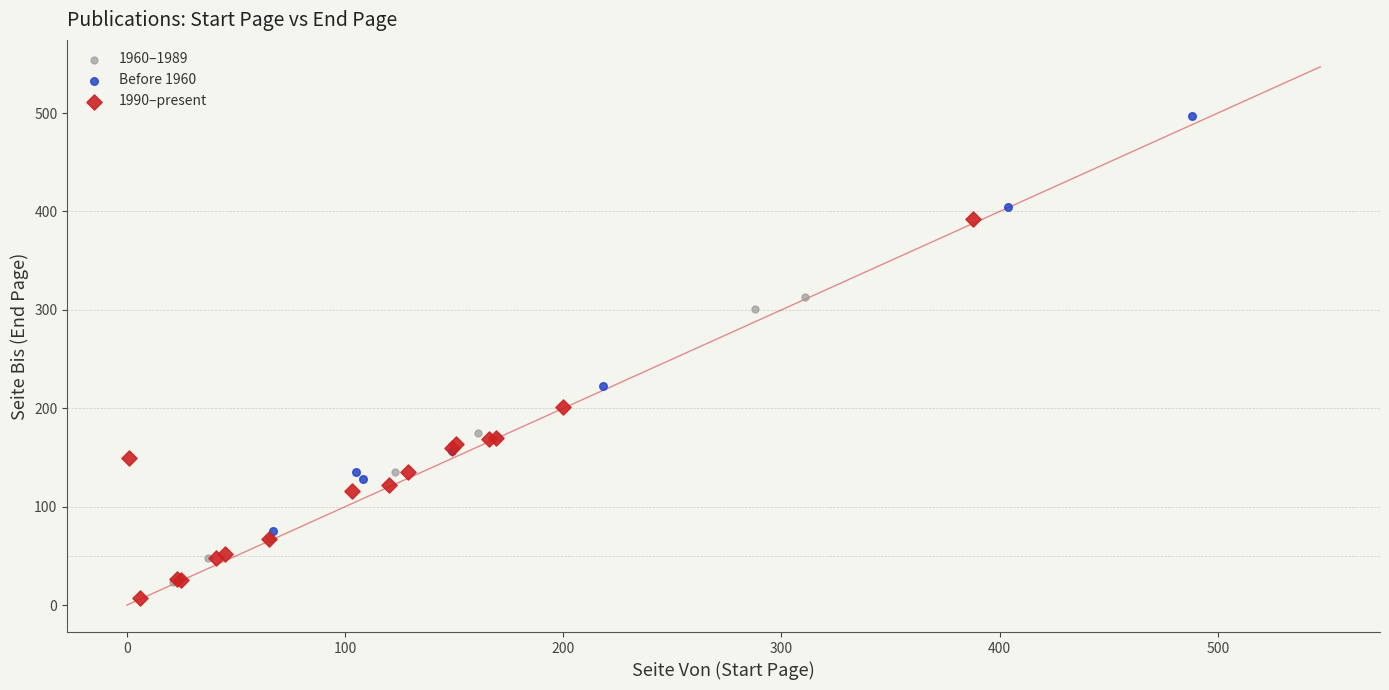

Which series has the largest Y range (max minus min)?

Before 1960